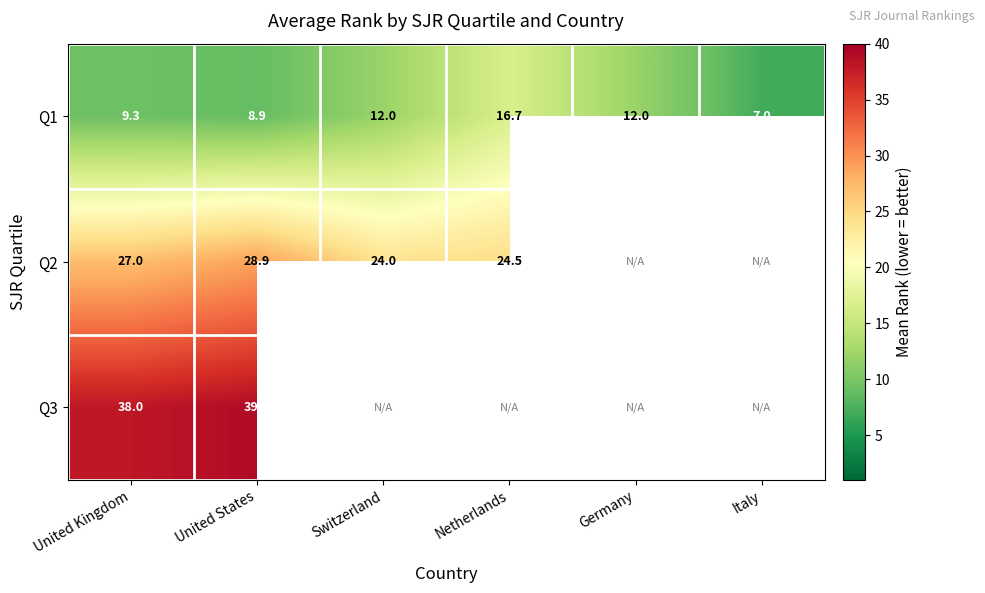

Which has a higher value, United Kingdom or United States?

United Kingdom